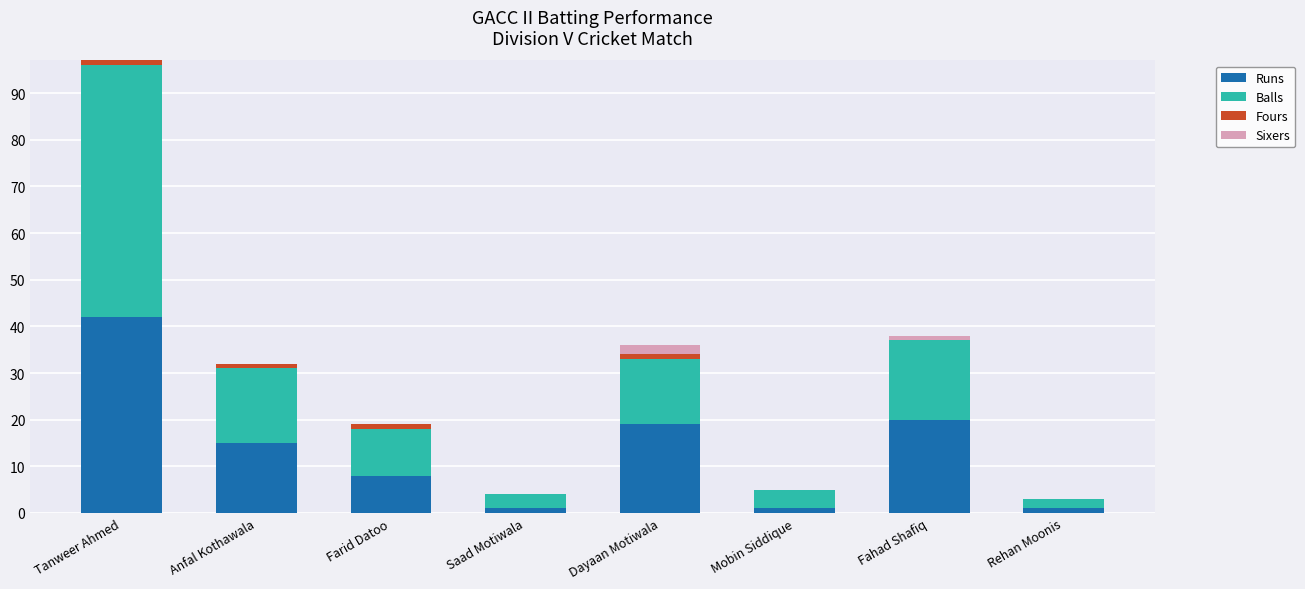

At which label does Runs reach its peak?

Tanweer Ahmed